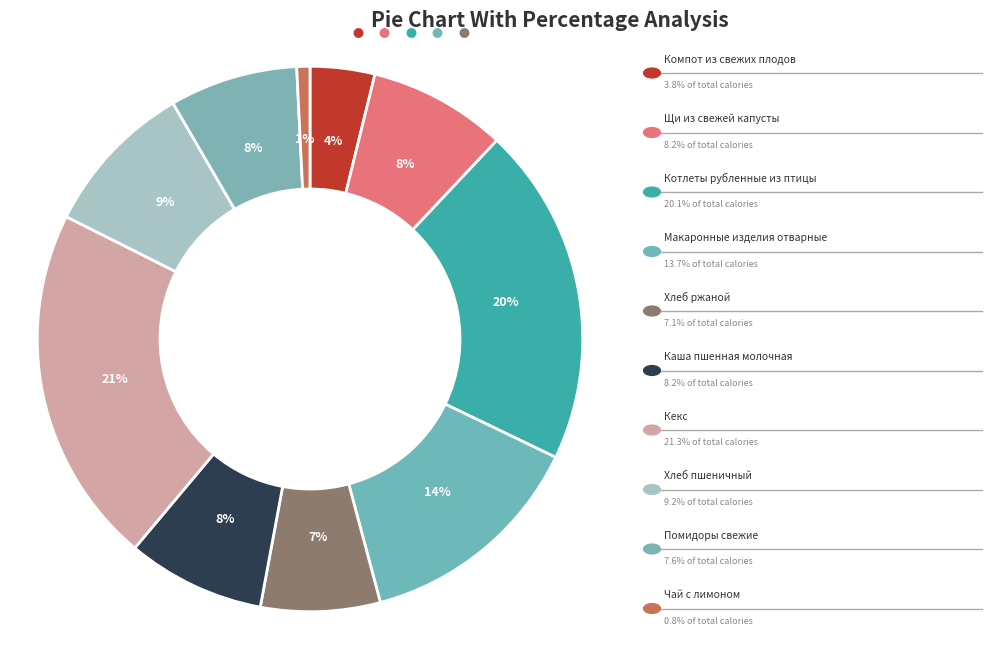

How many slices are in this pie chart?

10